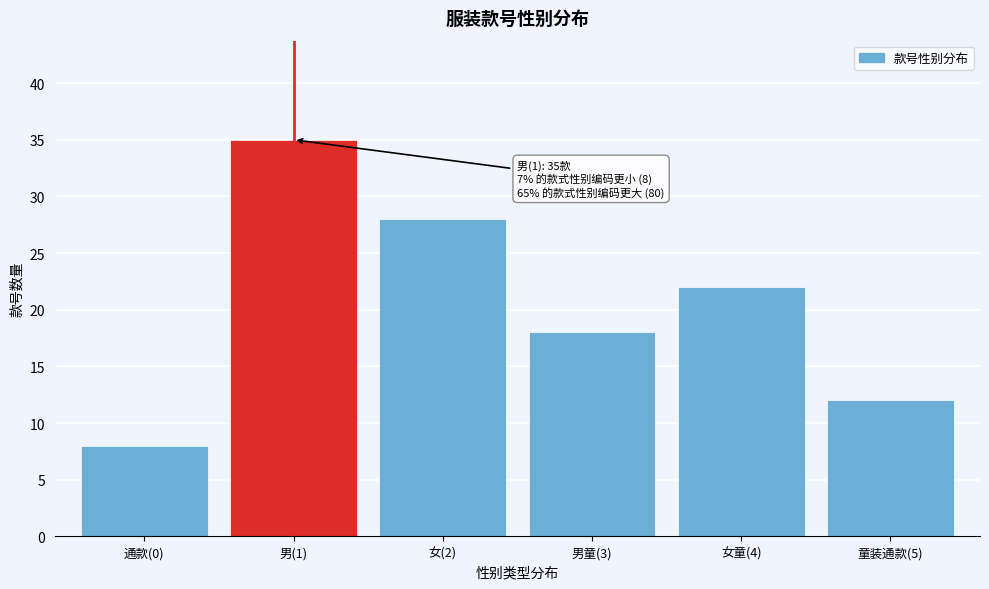

Reading left to right, transcribe all the data shown in this chart.

8	35	28	18	22	12